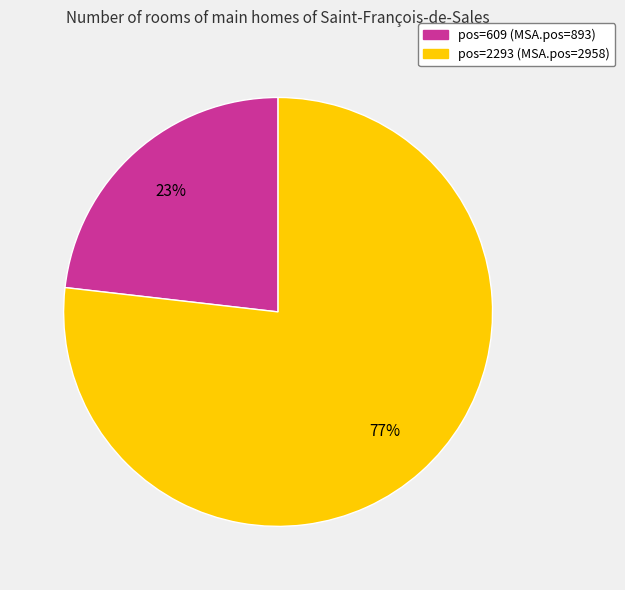

How many slices are in this pie chart?

2